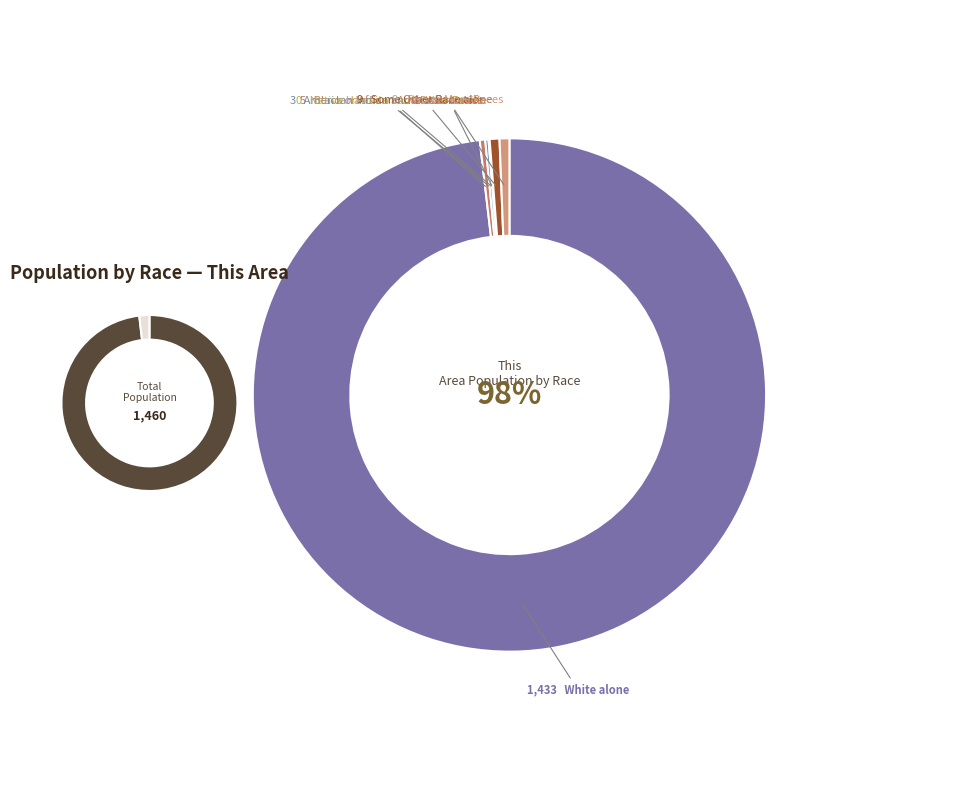

True or false: Native Hawaiian and Other Pacific accounts for 0% of the total.

True